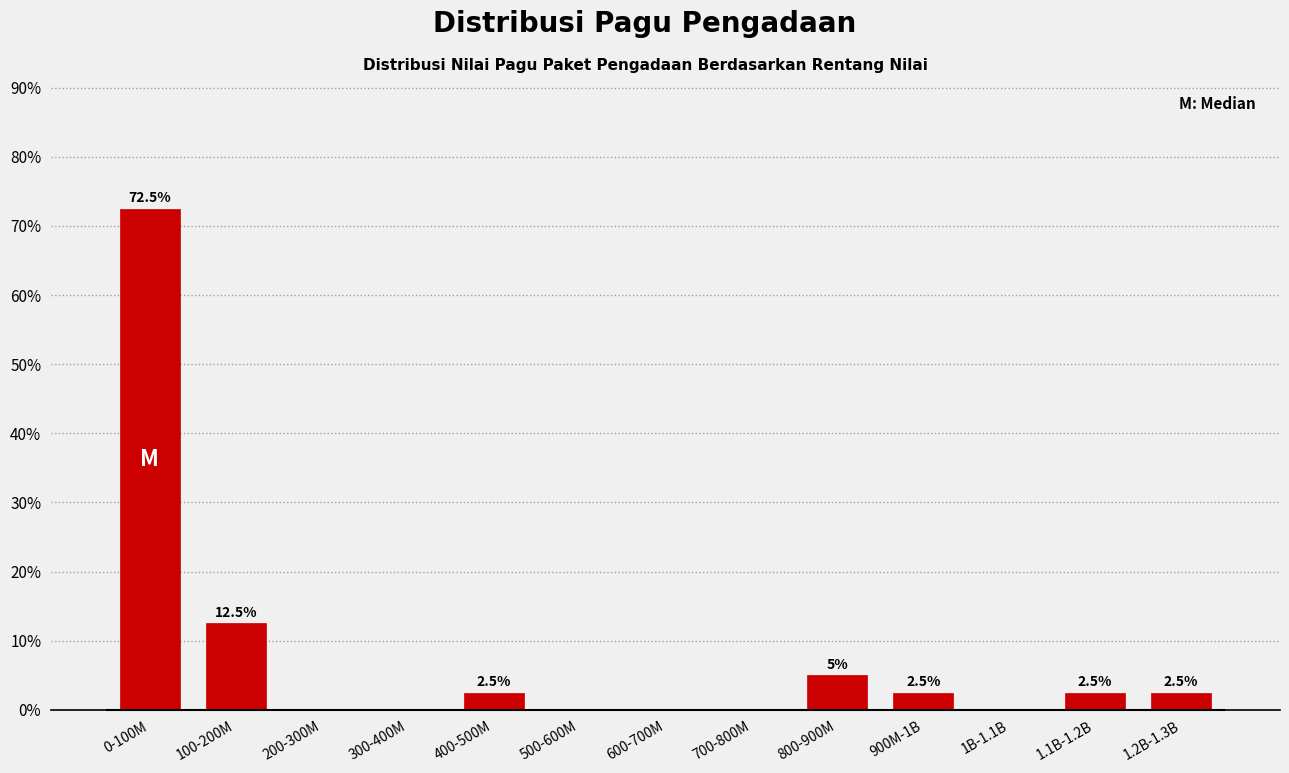

Reading left to right, transcribe all the data shown in this chart.

0-100M=72.5	100-200M=12.5	200-300M=0.0	300-400M=0.0	400-500M=2.5	500-600M=0.0	600-700M=0.0	700-800M=0.0	800-900M=5.0	900M-1B=2.5	1B-1.1B=0.0	1.1B-1.2B=2.5	1.2B-1.3B=2.5